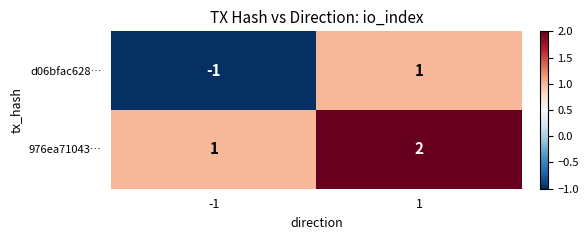

What is the total value across all series at 1?

3